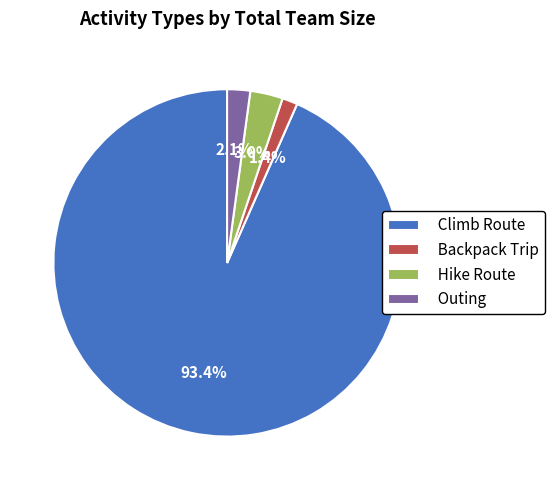

What is the largest slice in the pie chart?

Climb Route